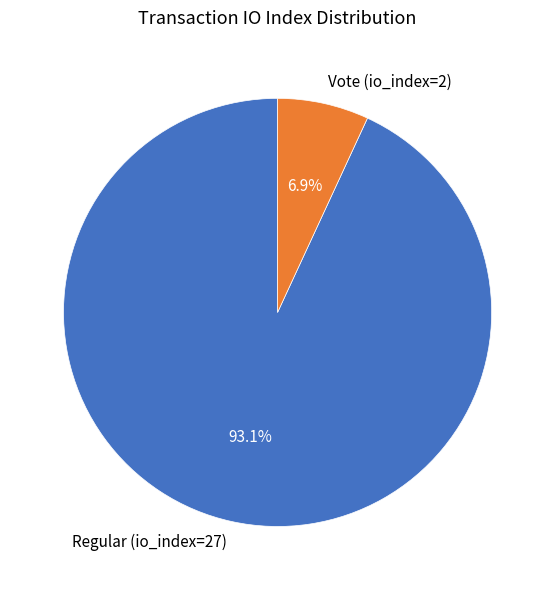

Rank the categories by value from highest to lowest.

Regular (io_index=27), Vote (io_index=2)